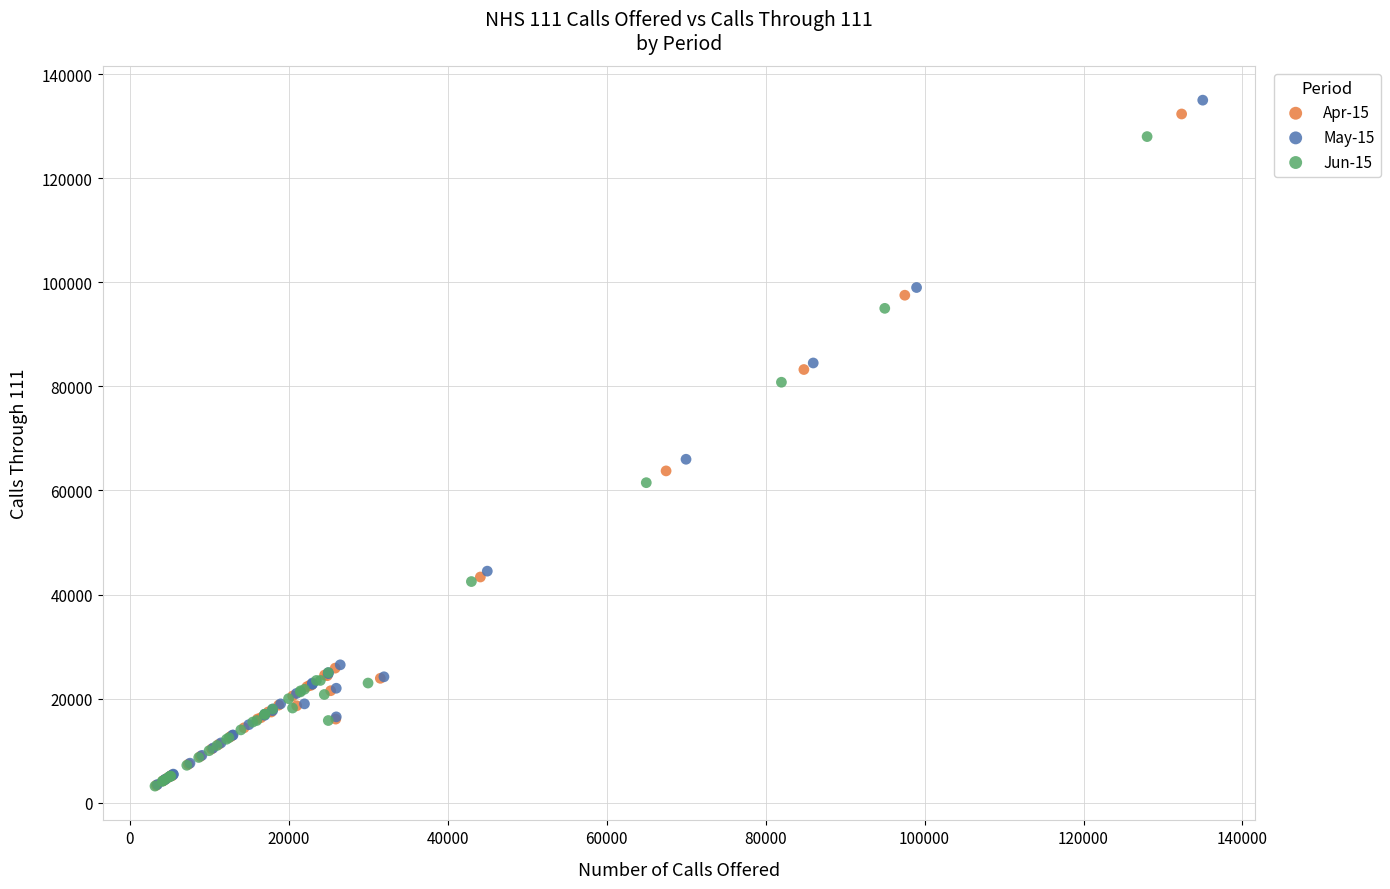

Which series has the largest Y range (max minus min)?

May-15